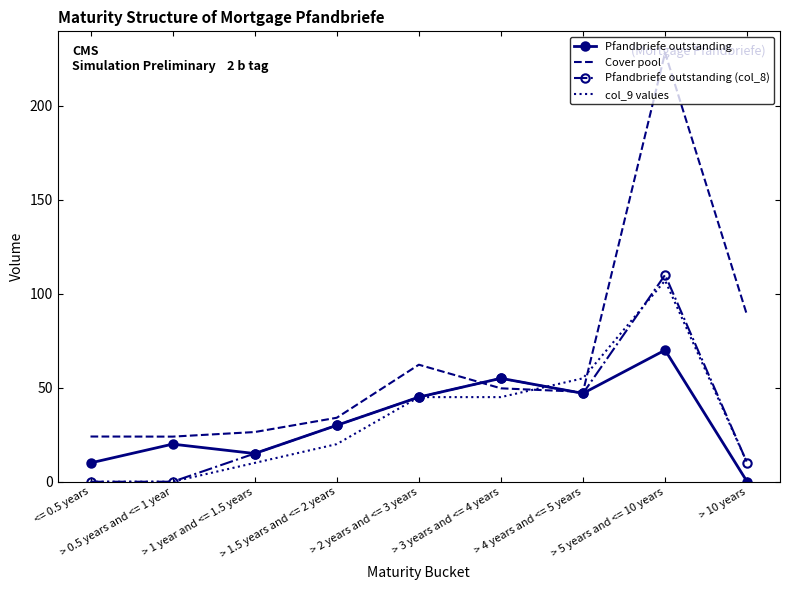

How many positive values does the Pfandbriefe outstanding series have?

8